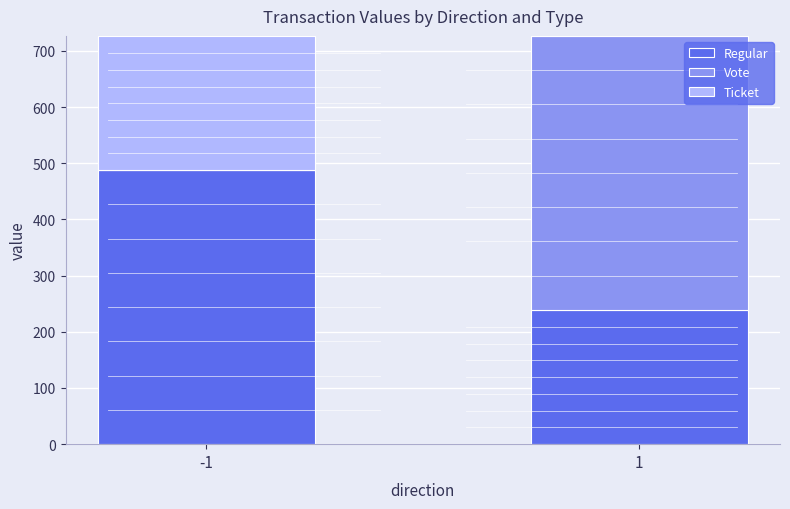

What is the sum of all Regular values?

726.7